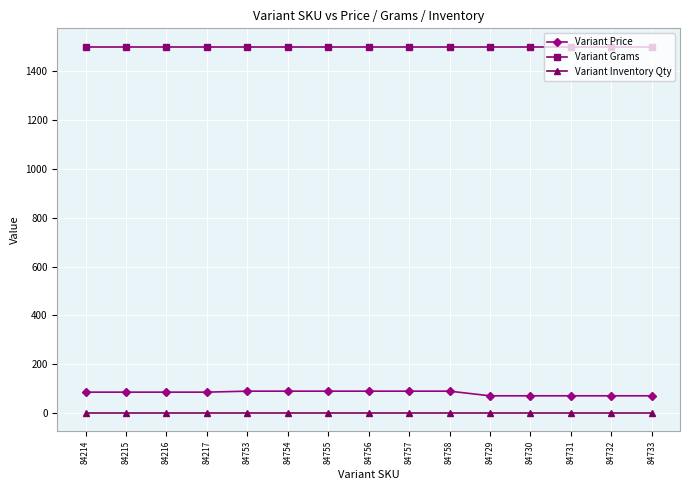

At how many categories does at least one series exceed 1315?

15